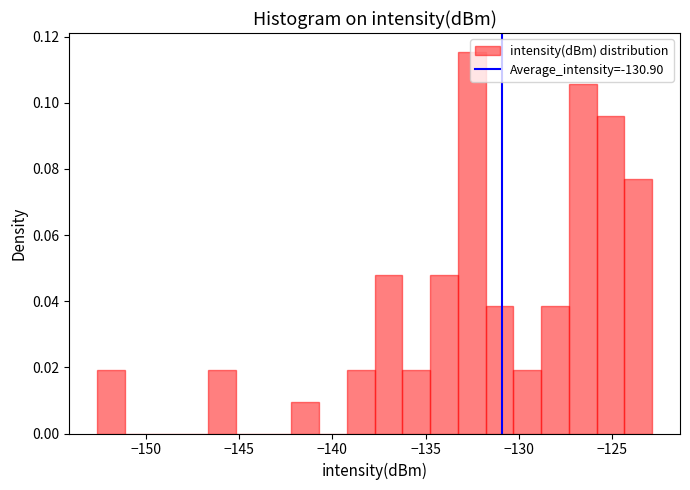

Around what value on the x-axis is the tallest bar? Give the approximate position of its centre, as read against the axis.

-132.5